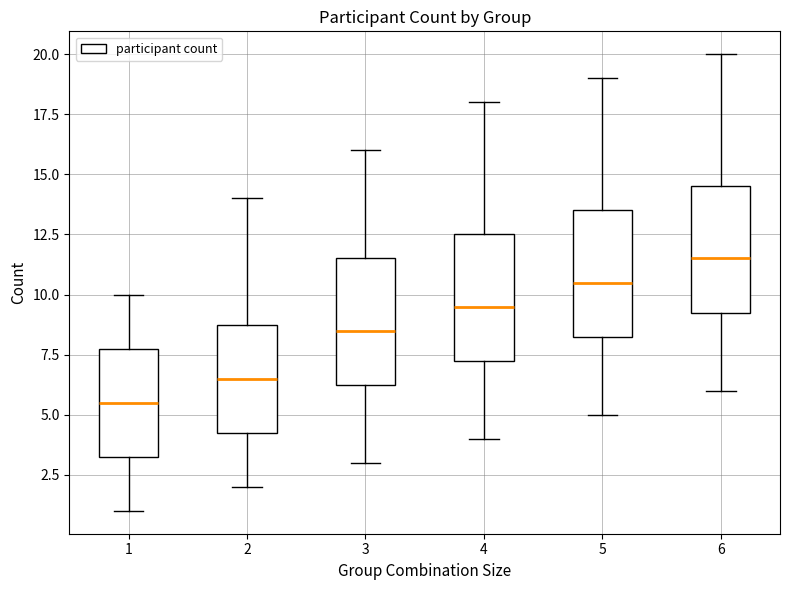

Which box's median line is the lowest?

1